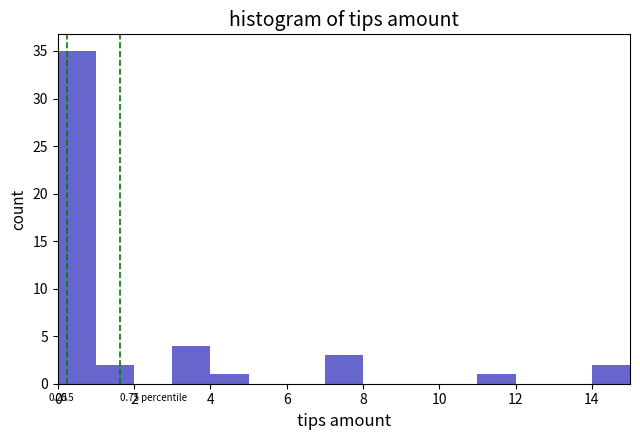

Over which range of the x-axis is the bar tallest?

0 to 1